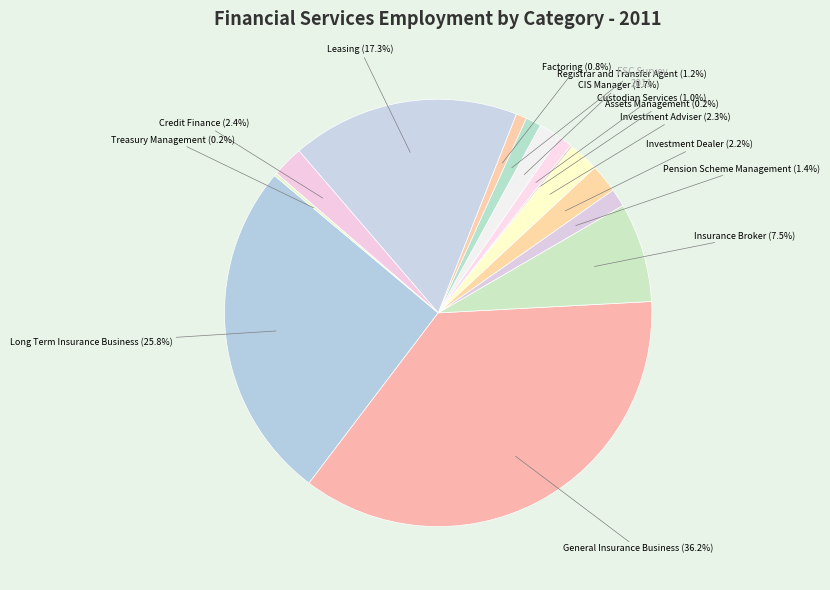

Is there a majority slice in this chart?

No